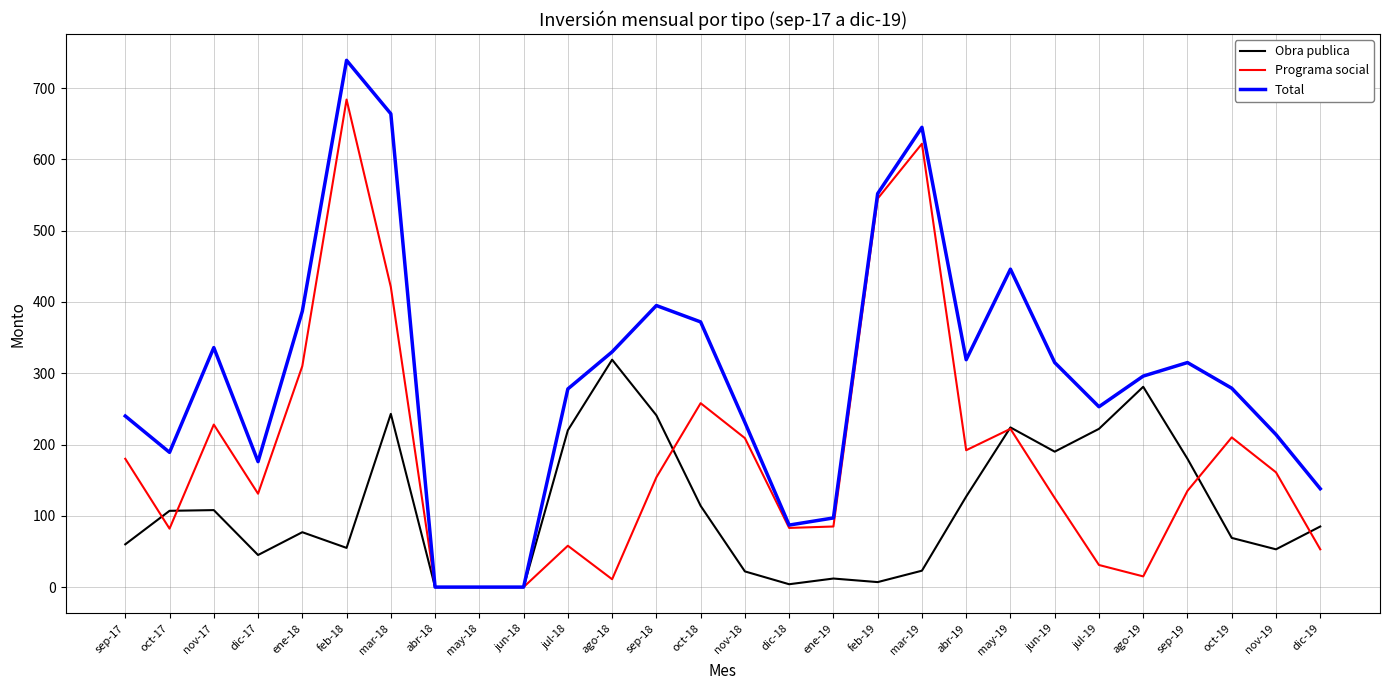

What is the total value across all series at nov-19?

428